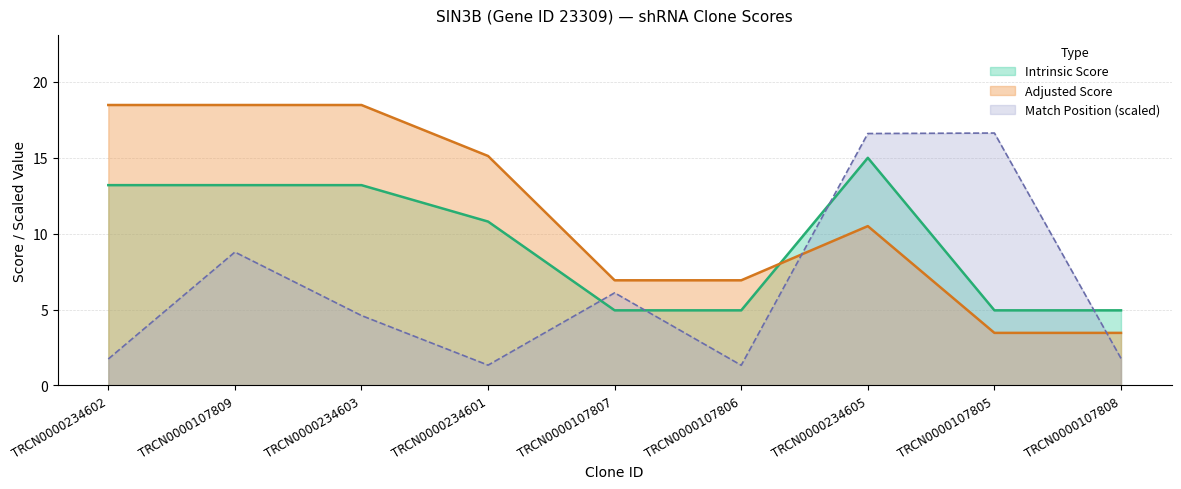

What is the total value across all series at TRCN0000234602?

33.4